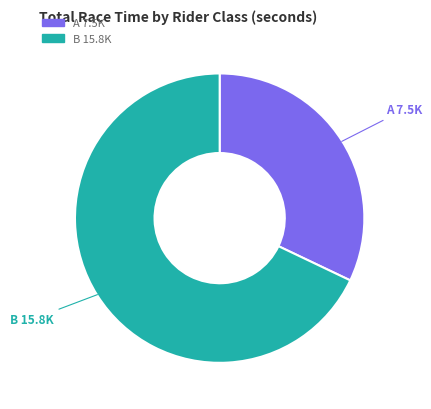

Does any single category account for the majority?

Yes